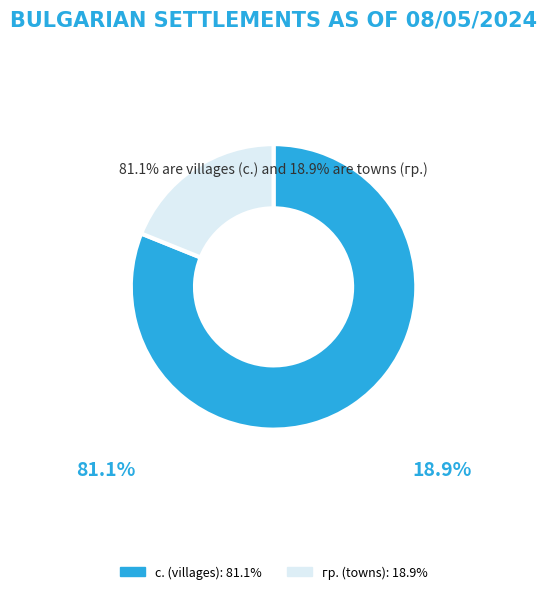

Does any single category account for the majority?

Yes